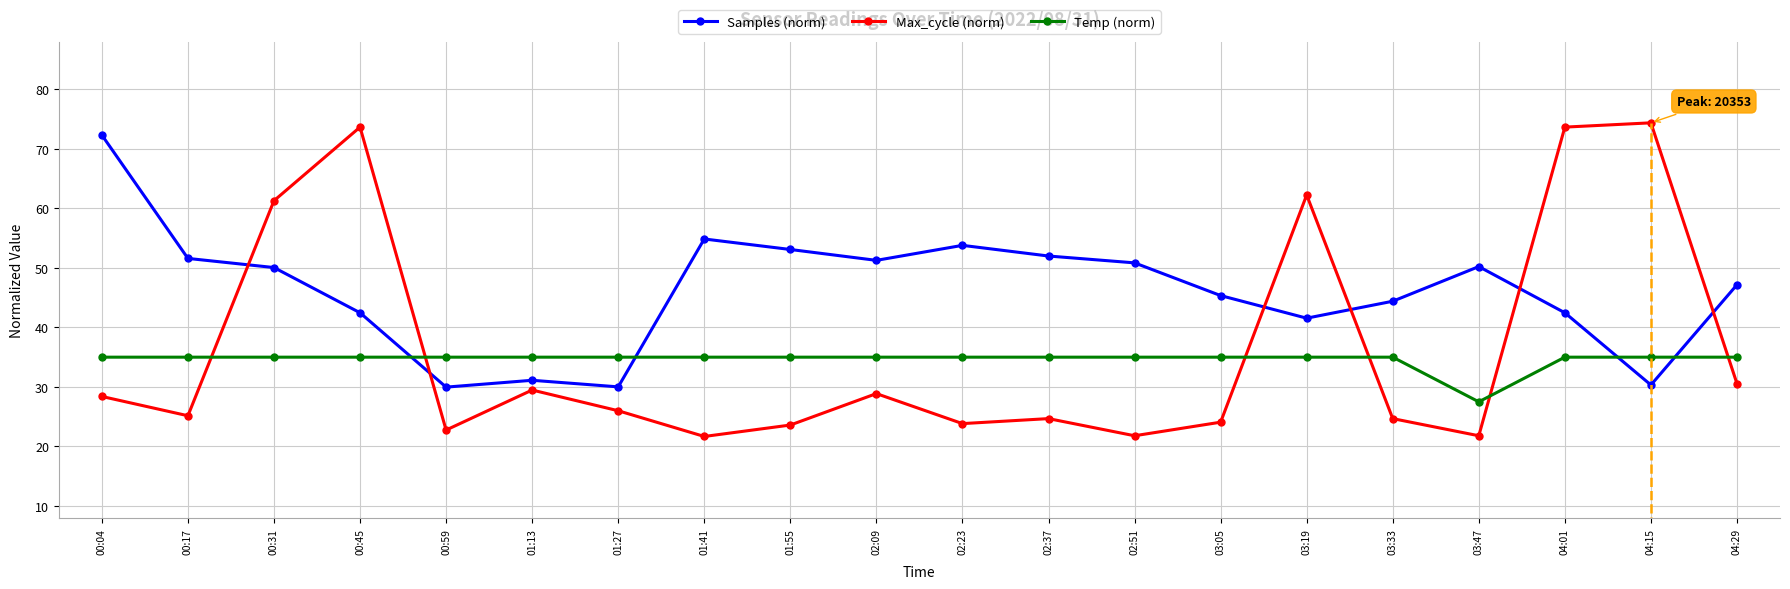

What is the maximum value for Temp (norm)?

35.0